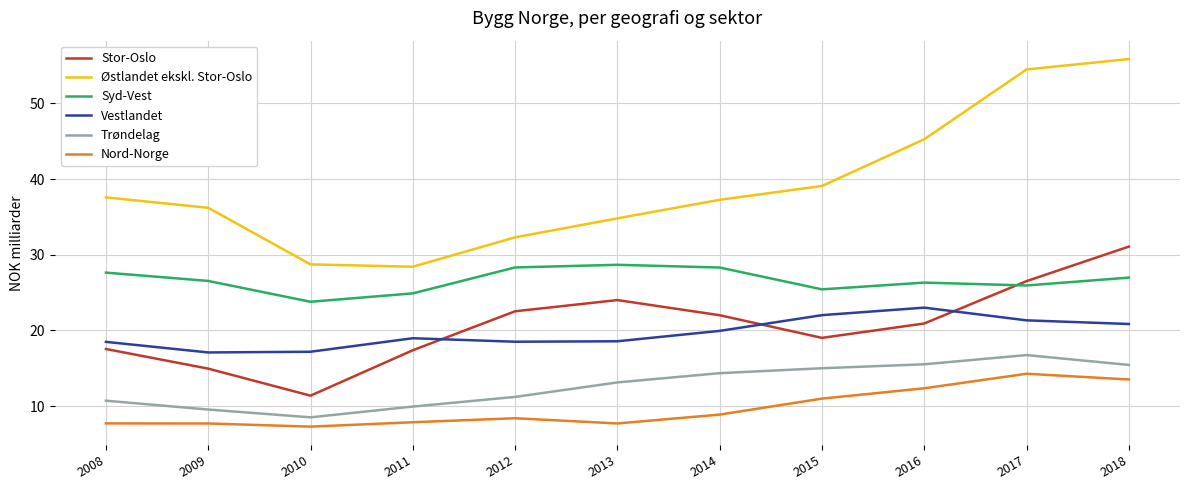

What is the spread (max minus min) of values at 2010?

21.4